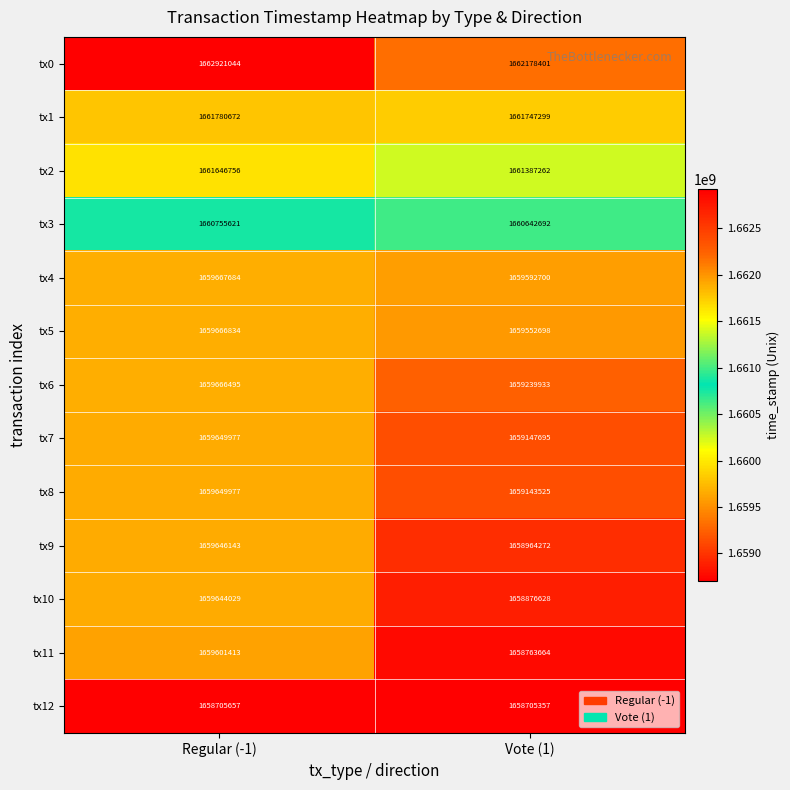

True or false: tx4 has a value of 1659592700 at Vote (1).

True